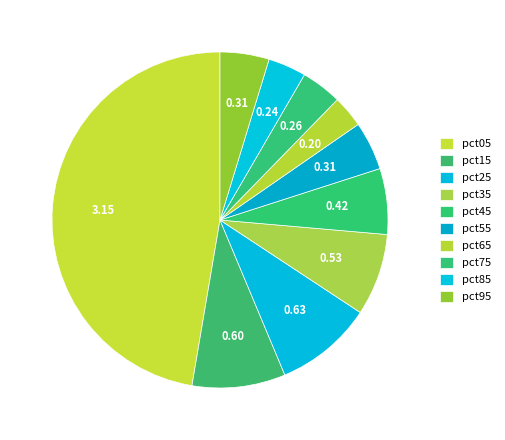

True or false: pct35 accounts for 13% of the total.

False